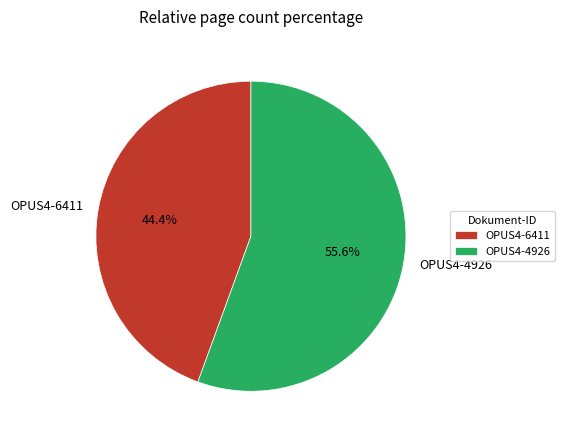

Which category has the smallest portion of the pie?

OPUS4-6411